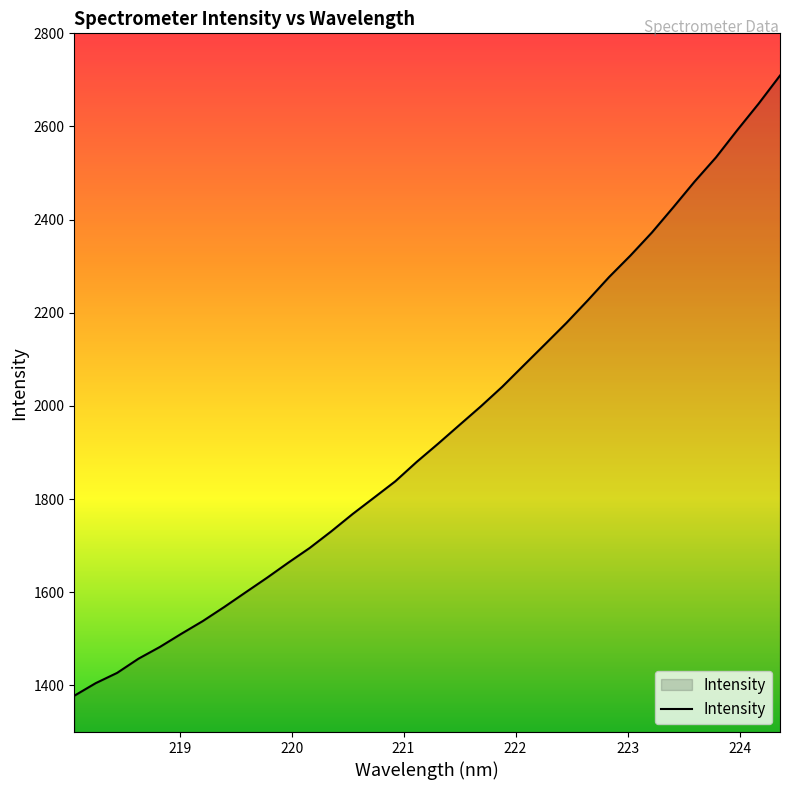

What is the difference between the maximum and minimum values?

1331.5